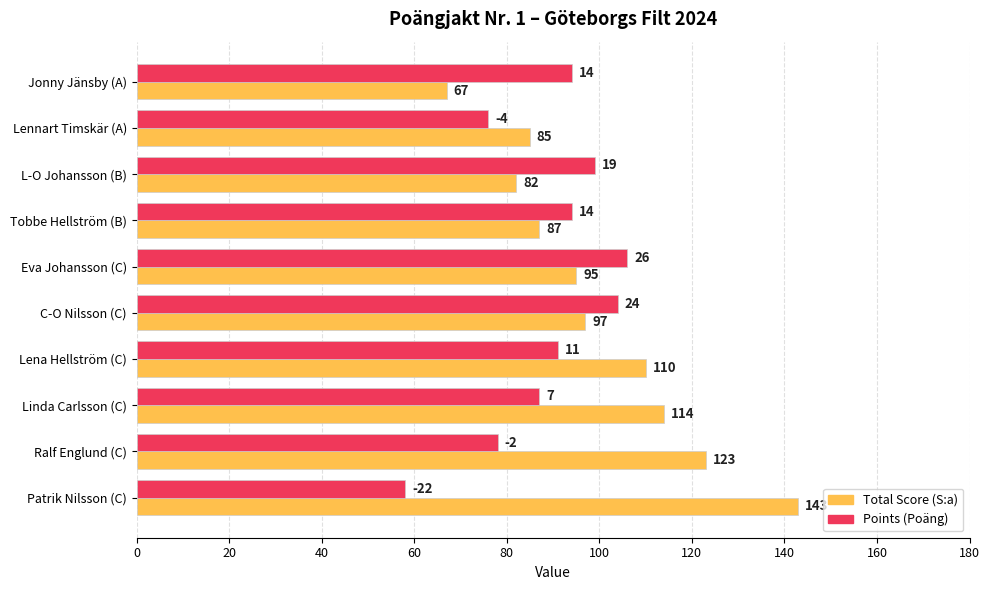

What is the smallest value displayed?

58